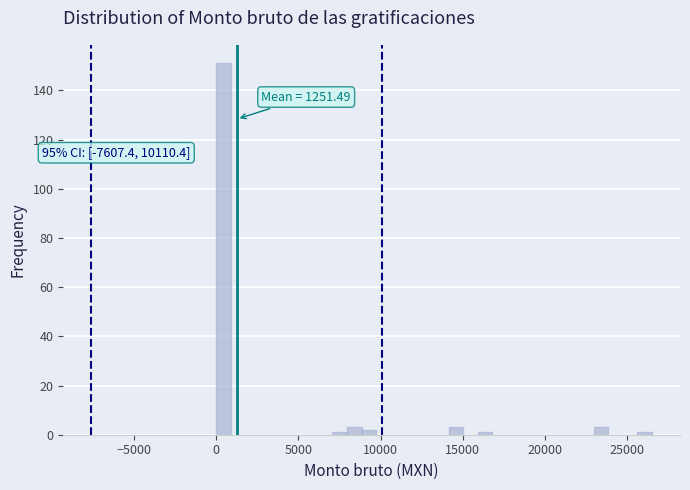

Around what value on the x-axis is the tallest bar? Give the approximate position of its centre, as read against the axis.

500